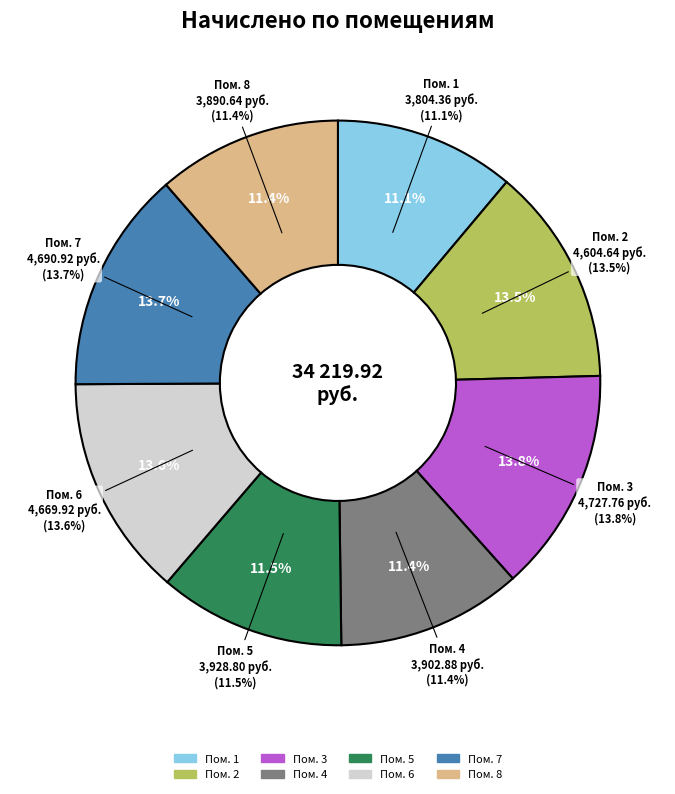

Does any single category account for the majority?

No